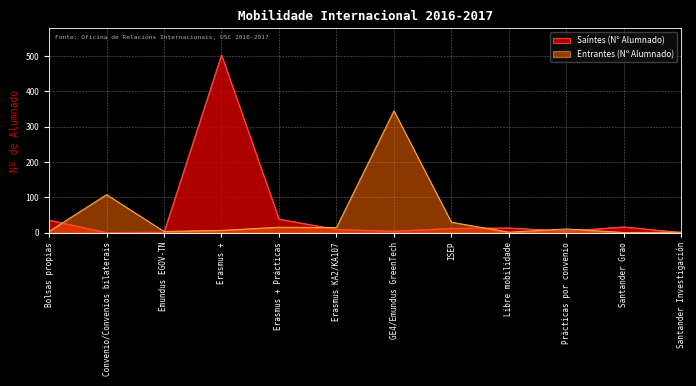

What is the smallest value displayed?

1